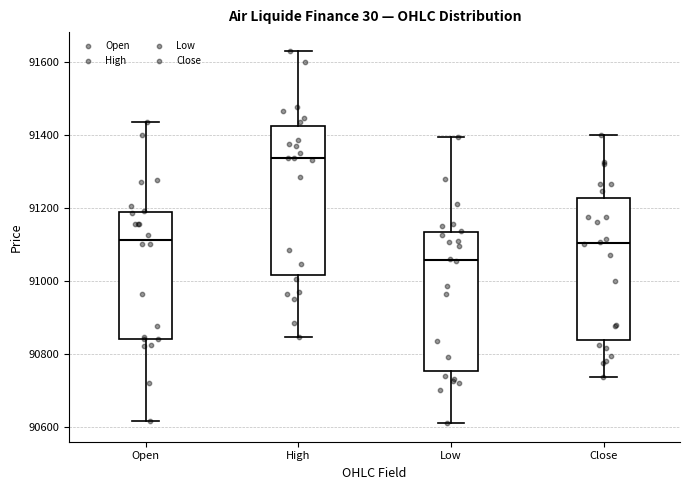

Reading left to right, transcribe this box plot: for each box, give where its median line is, the range the box spans, and where its two whiskers end, as read against the y-axis. The values are not printed on the chart, so give them approximately, as read against the axis.

Open: median 91120, box 90840 to 91180, whiskers 90620 to 91440
High: median 91340, box 91020 to 91420, whiskers 90840 to 91640
Low: median 91060, box 90760 to 91140, whiskers 90620 to 91400
Close: median 91100, box 90840 to 91220, whiskers 90740 to 91400